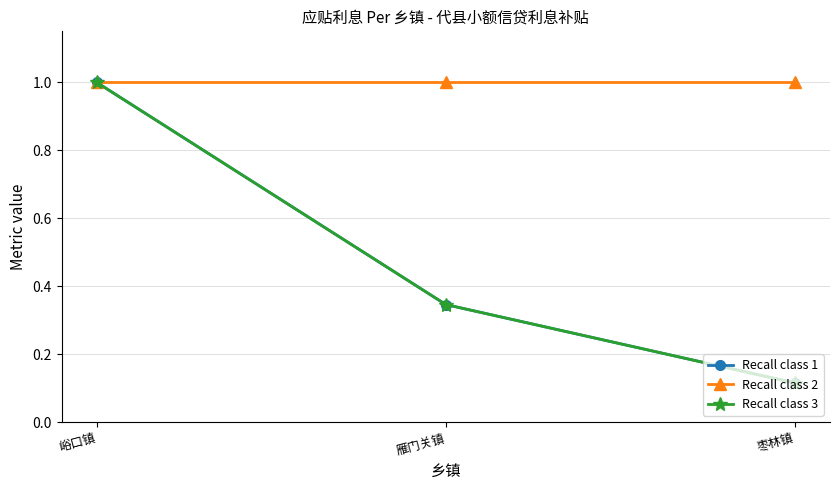

List the series in order of their peak value, lowest first.

Recall class 1, Recall class 2, Recall class 3